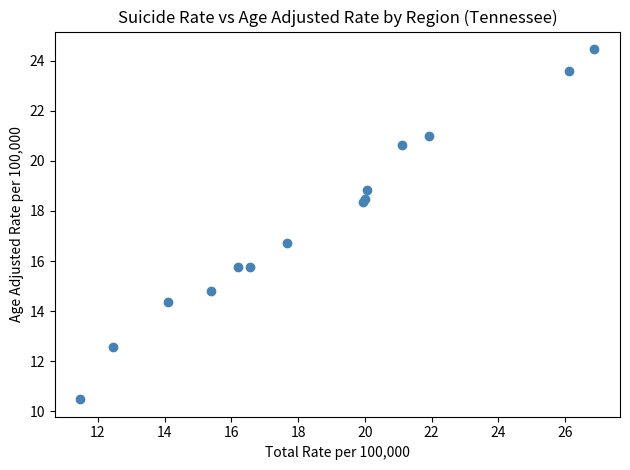

What Y value in the scatter plot is closest to 17?

16.7